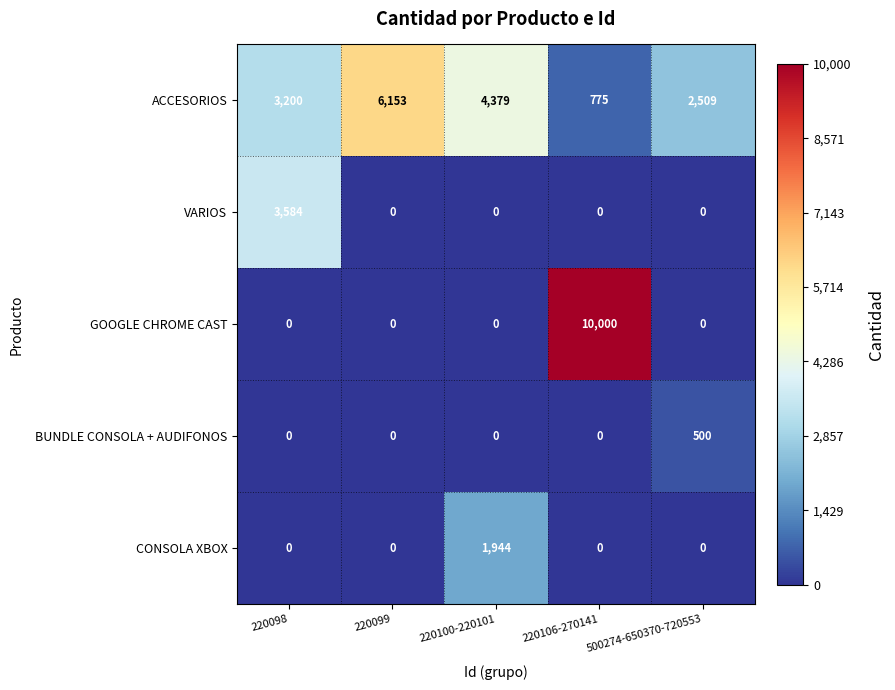

At how many categories does at least one series exceed 8299?

1